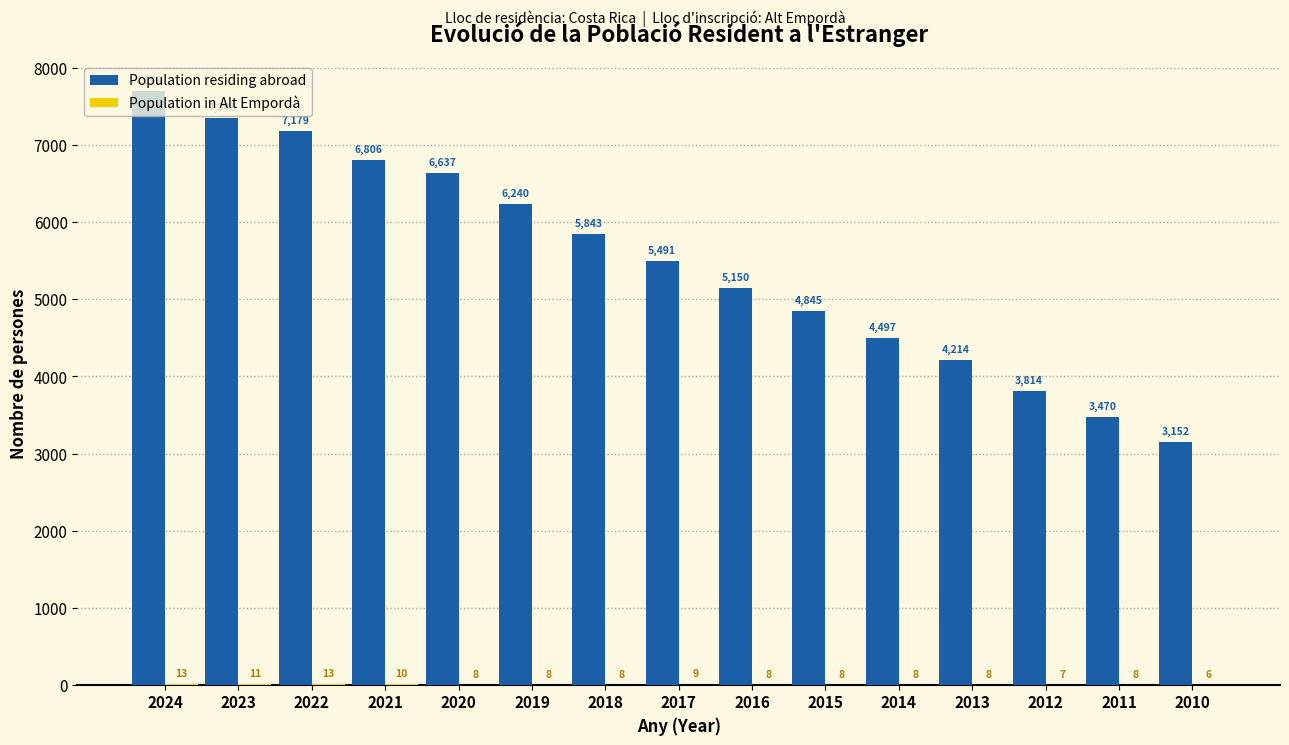

What value does the Population residing abroad series have at 2017?

5491